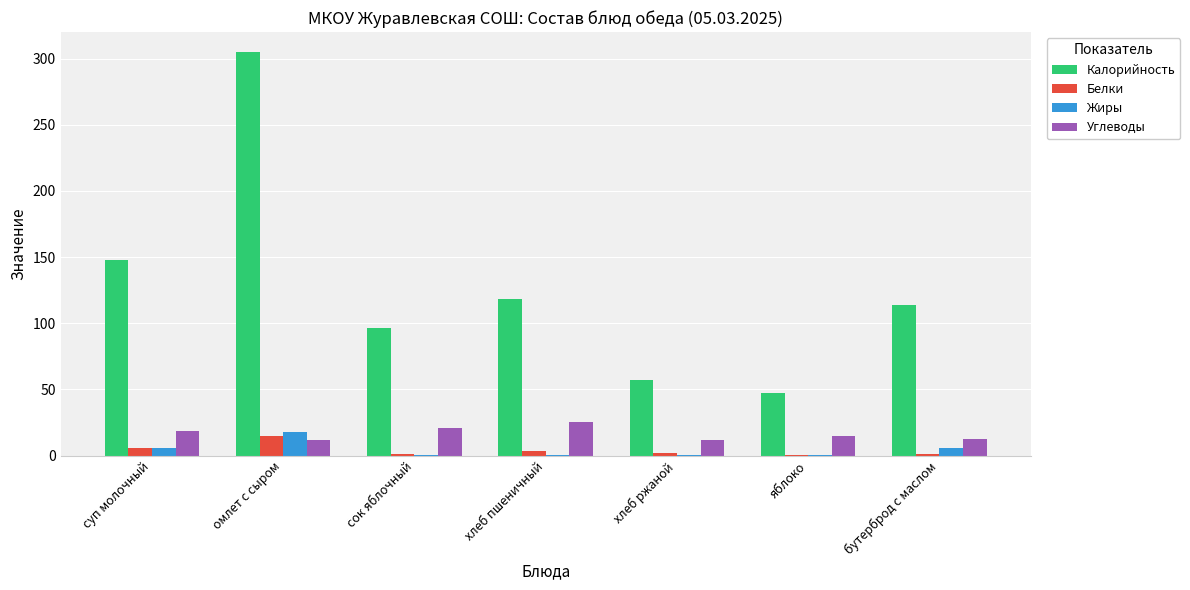

True or false: Калорийность has a value of 304.8 at омлет с сыром.

True